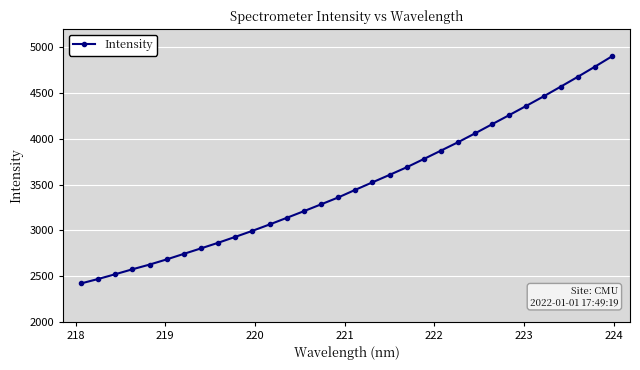

What is the smallest value displayed?

2417.6